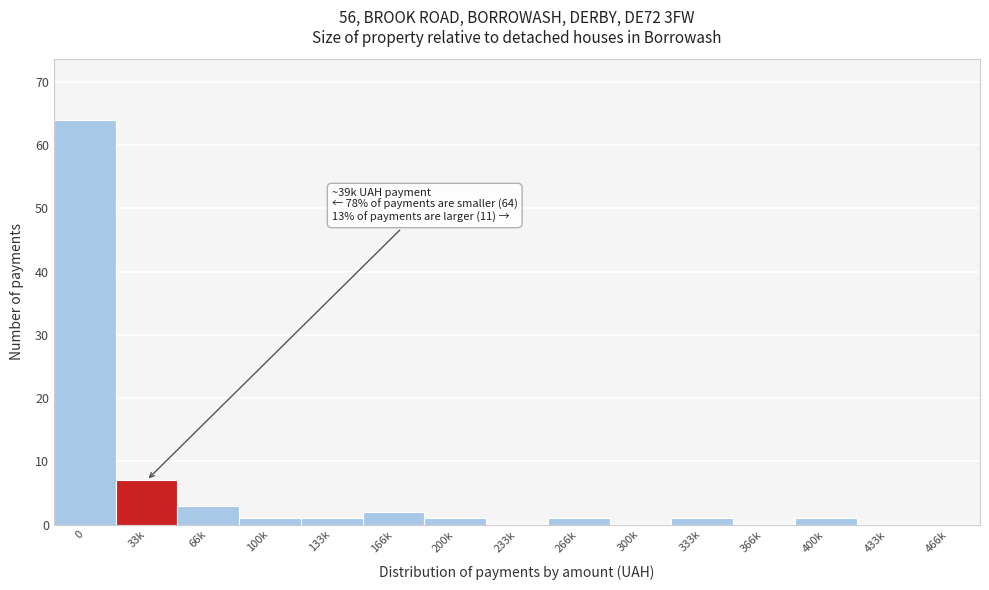

Reading left to right, list all the values displayed in this chart.

0=64	33k=7	66k=3	100k=1	133k=1	166k=2	200k=1	233k=0	266k=1	300k=0	333k=1	366k=0	400k=1	433k=0	466k=0